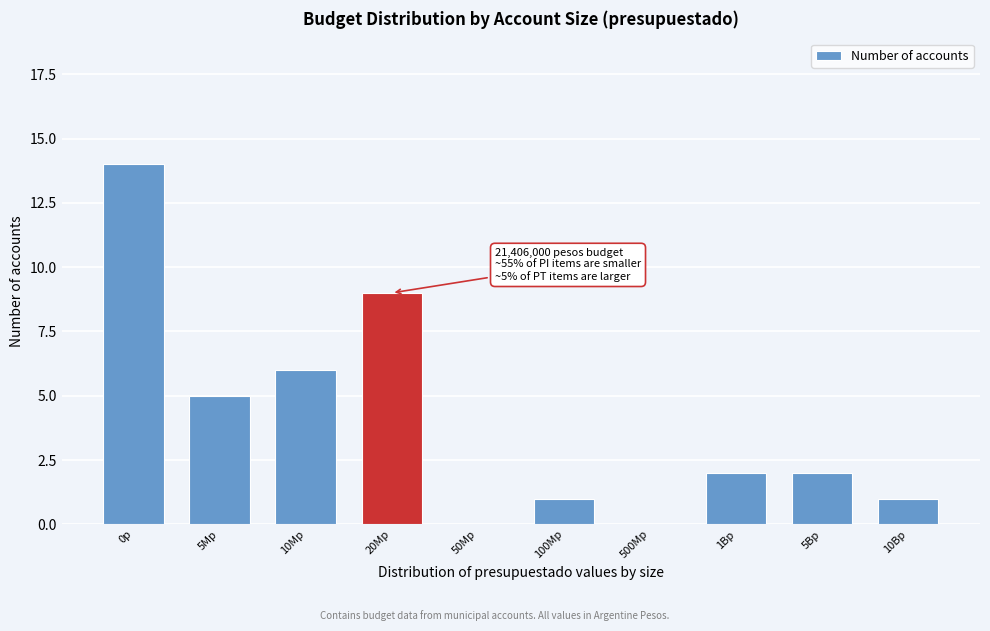

Reading left to right, list all the values displayed in this chart.

0p=14	5Mp=5	10Mp=6	20Mp=9	50Mp=0	100Mp=1	500Mp=0	1Bp=2	5Bp=2	10Bp=1